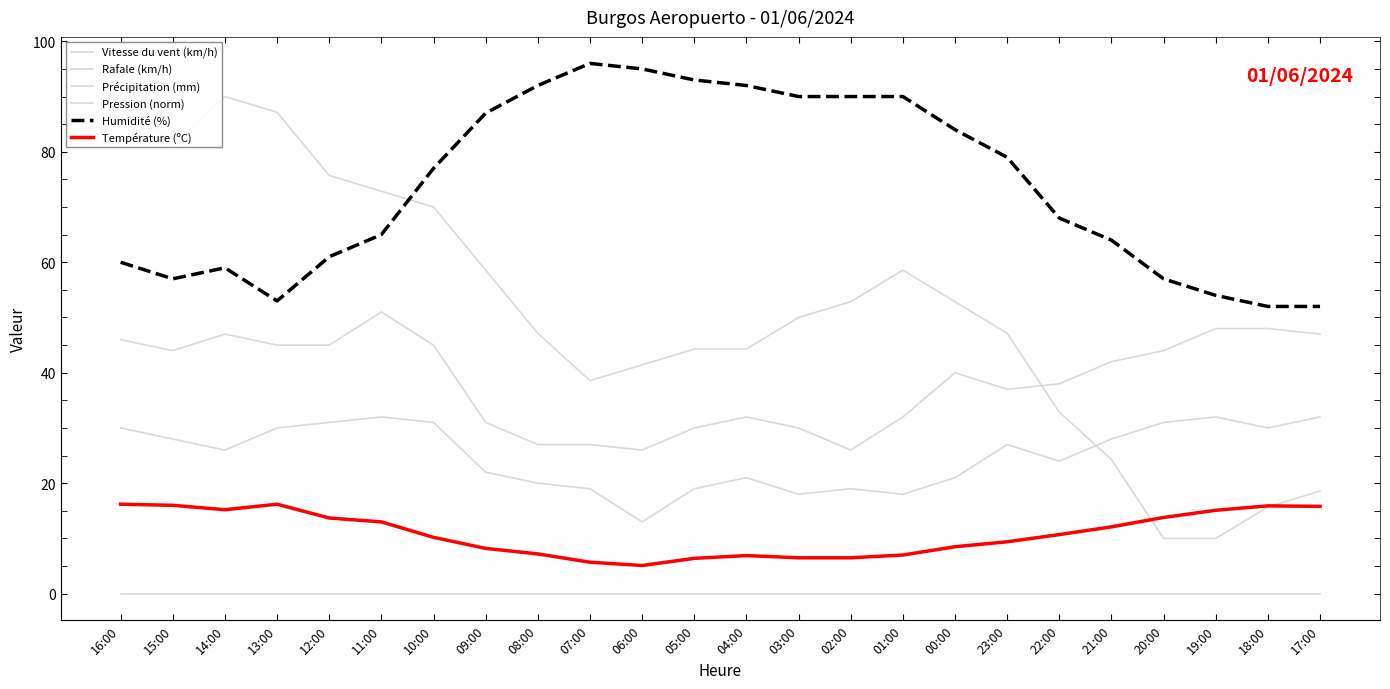

What is the total value across all series at 06:00?

180.5